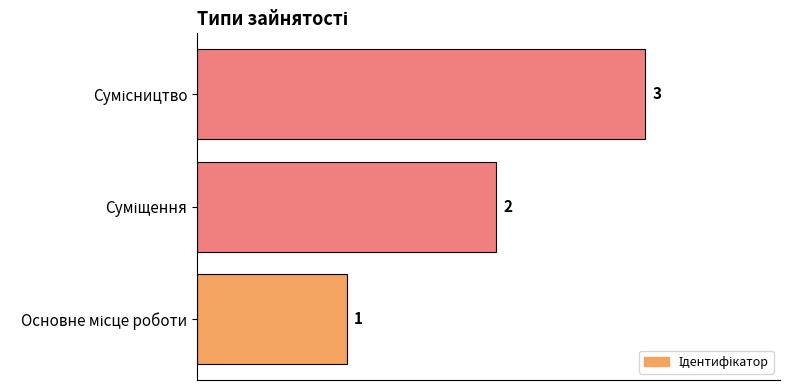

How many values are between 1 and 3?

3